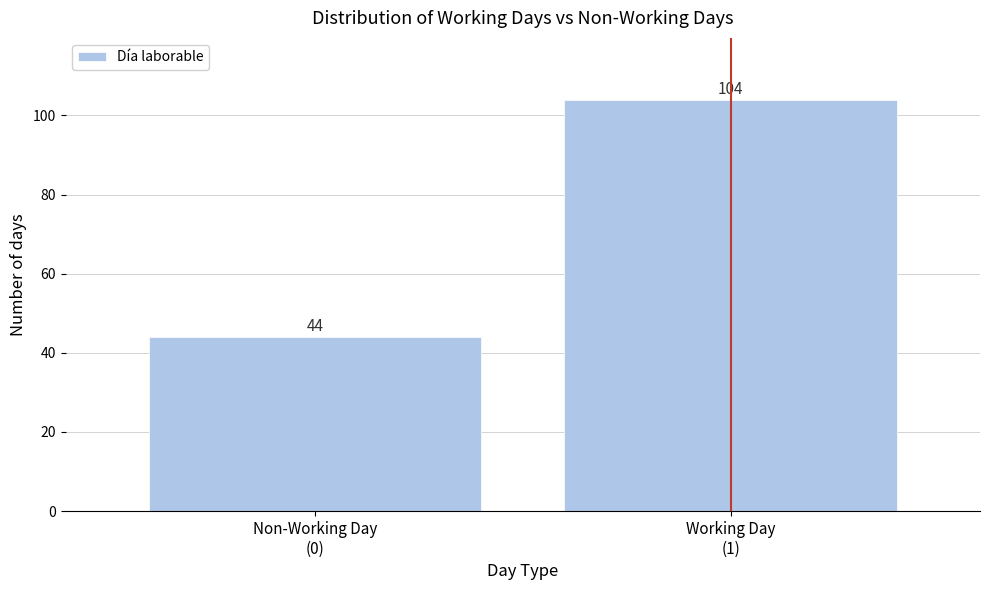

Reading left to right, what are all the values shown in this chart?

44	104